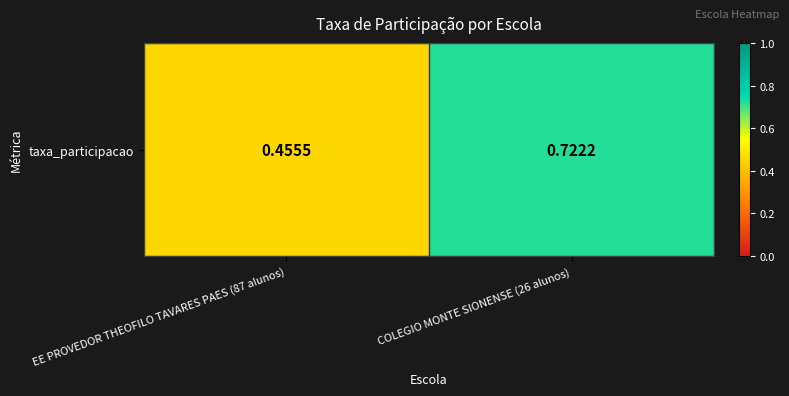

What value does the data have at EE PROVEDOR THEOFILO TAVARES PAES (87 alunos)?

0.5